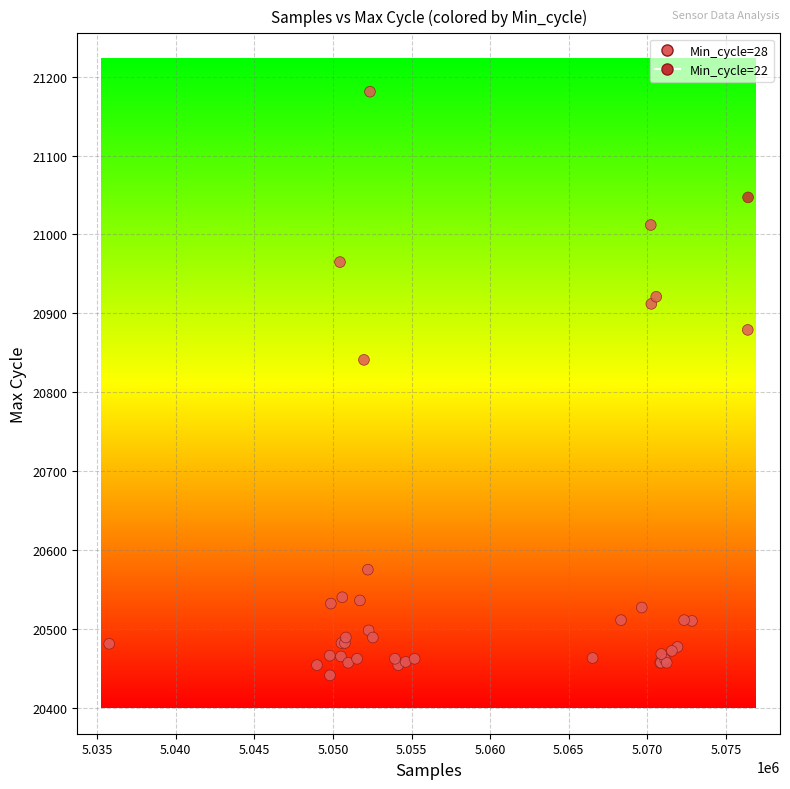

What Y value in the scatter plot is closest to 20811?

20841